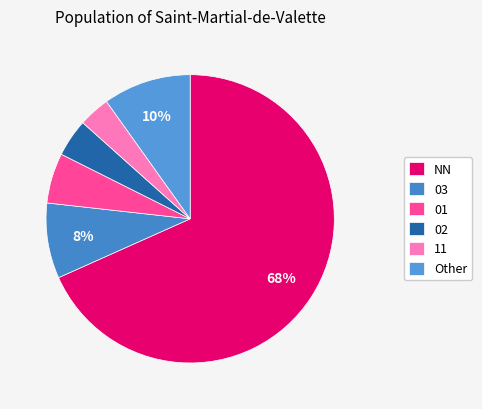

Count the number of slices in the pie.

6